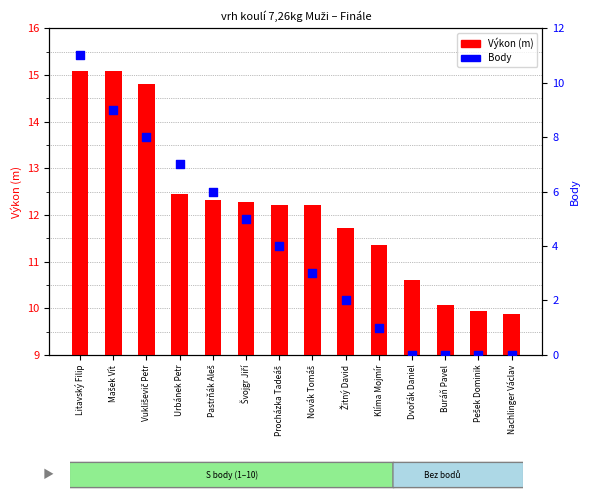

What are all the series names shown in the legend?

Výkon (m), Body